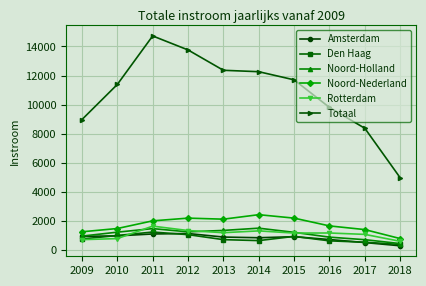

Is it true that Rotterdam equals 1155 at 2016?

True